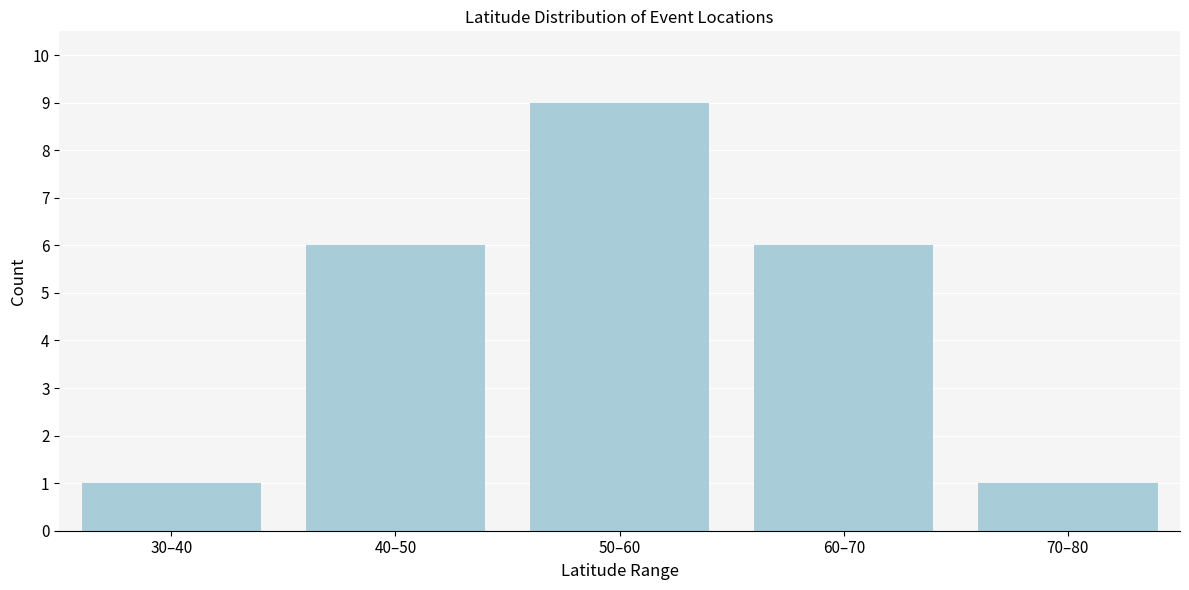

Reading left to right, what are all the values shown in this chart?

30–40=1	40–50=6	50–60=9	60–70=6	70–80=1